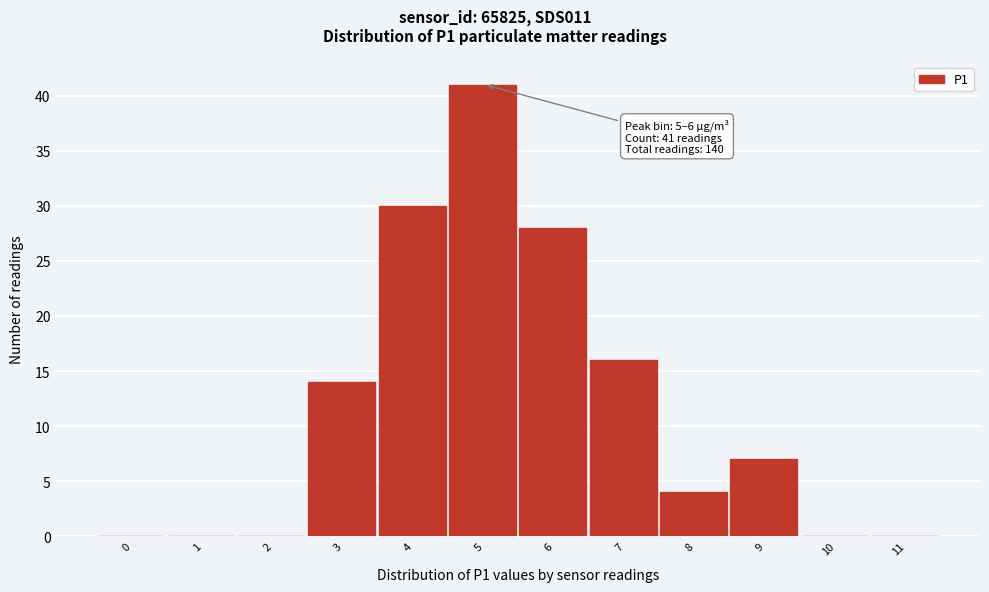

Reading left to right, list all the values displayed in this chart.

0=0	1=0	2=0	3=14	4=30	5=41	6=28	7=16	8=4	9=7	10=0	11=0